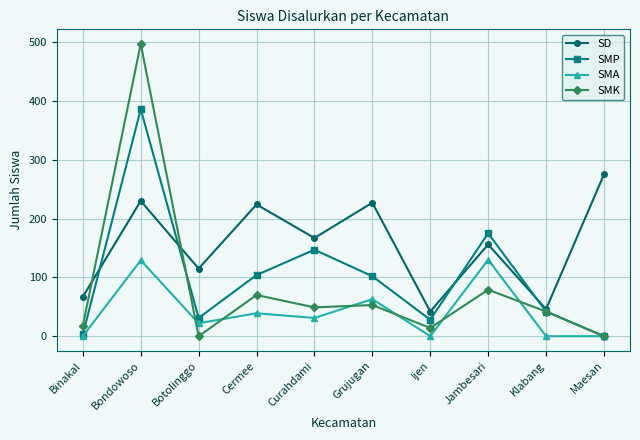

List the series in order of their peak value, lowest first.

SMA, SD, SMP, SMK